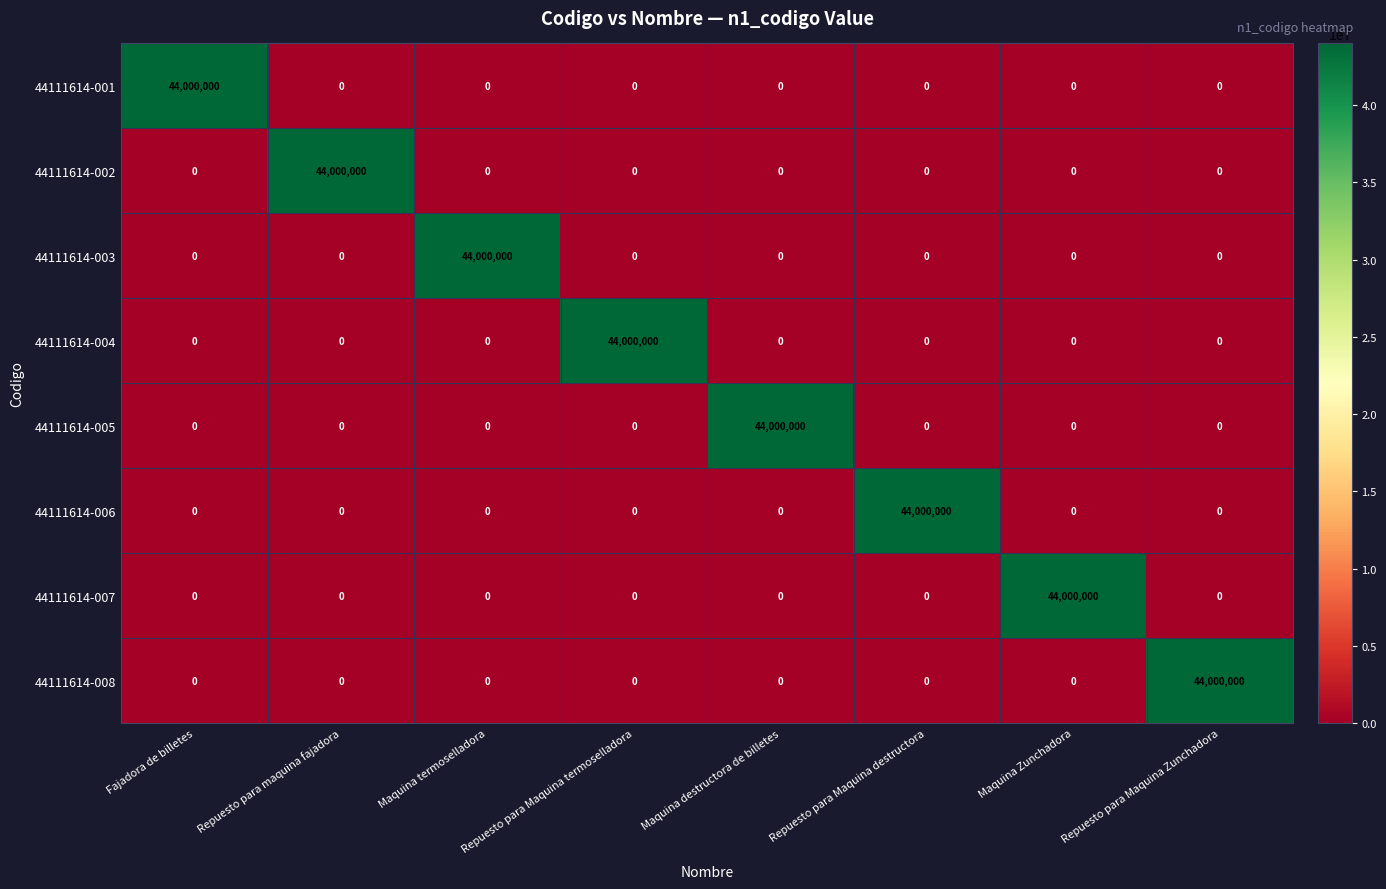

Is it true that 44111614-002 equals 0 at Repuesto para Maquina Zunchadora?

True